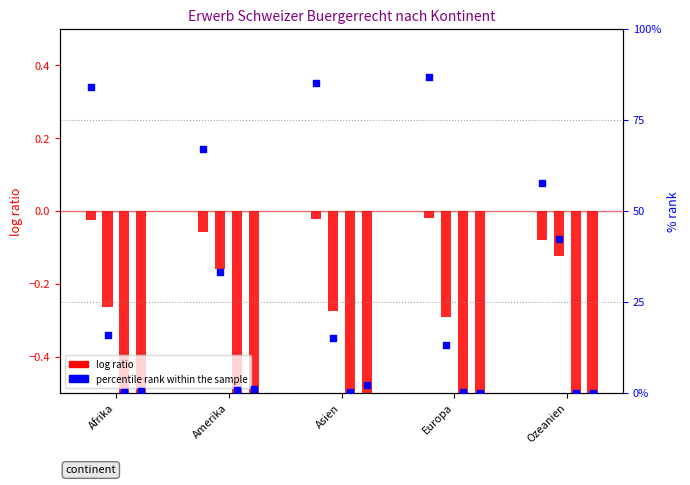

Which series contains the lowest Y value?

log ratio